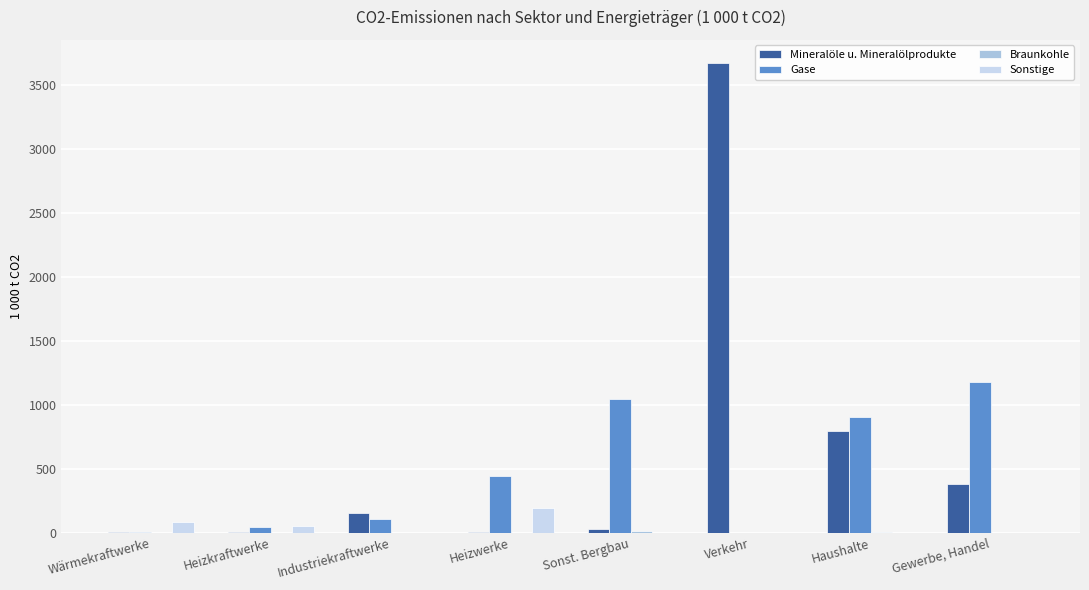

Is it true that Gase equals 770.5 at Verkehr?

False